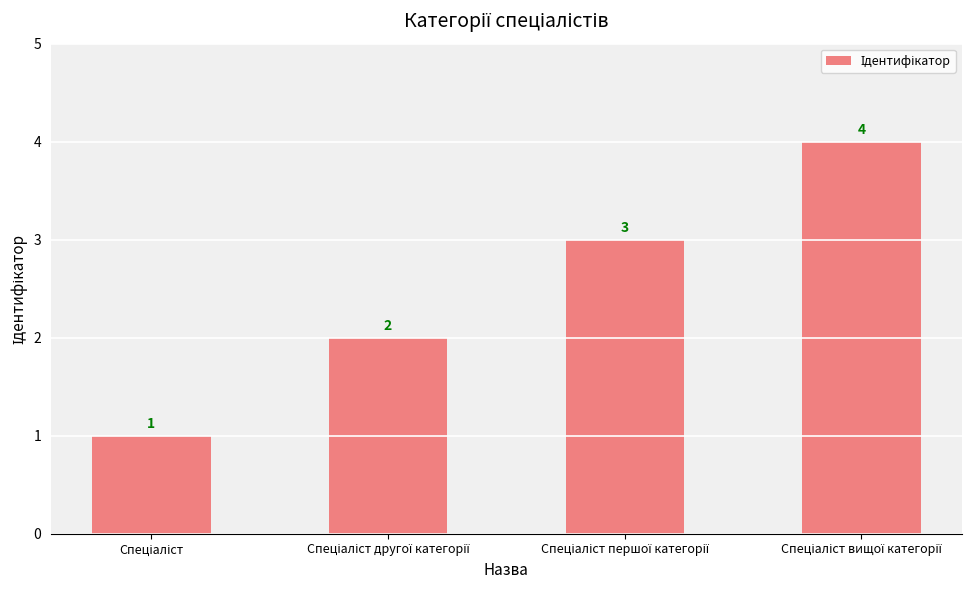

What is the difference between the maximum and minimum values?

3